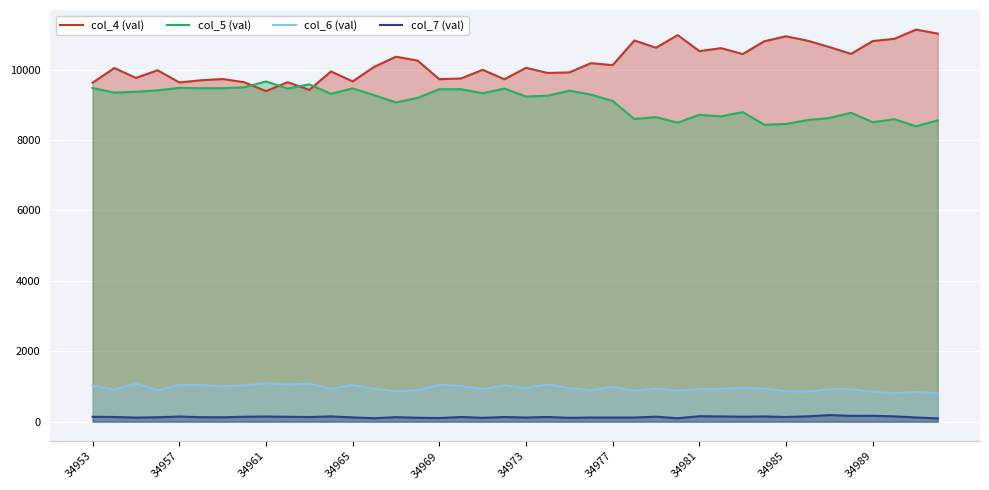

What are all the series names shown in the legend?

col_4 (val), col_5 (val), col_6 (val), col_7 (val)